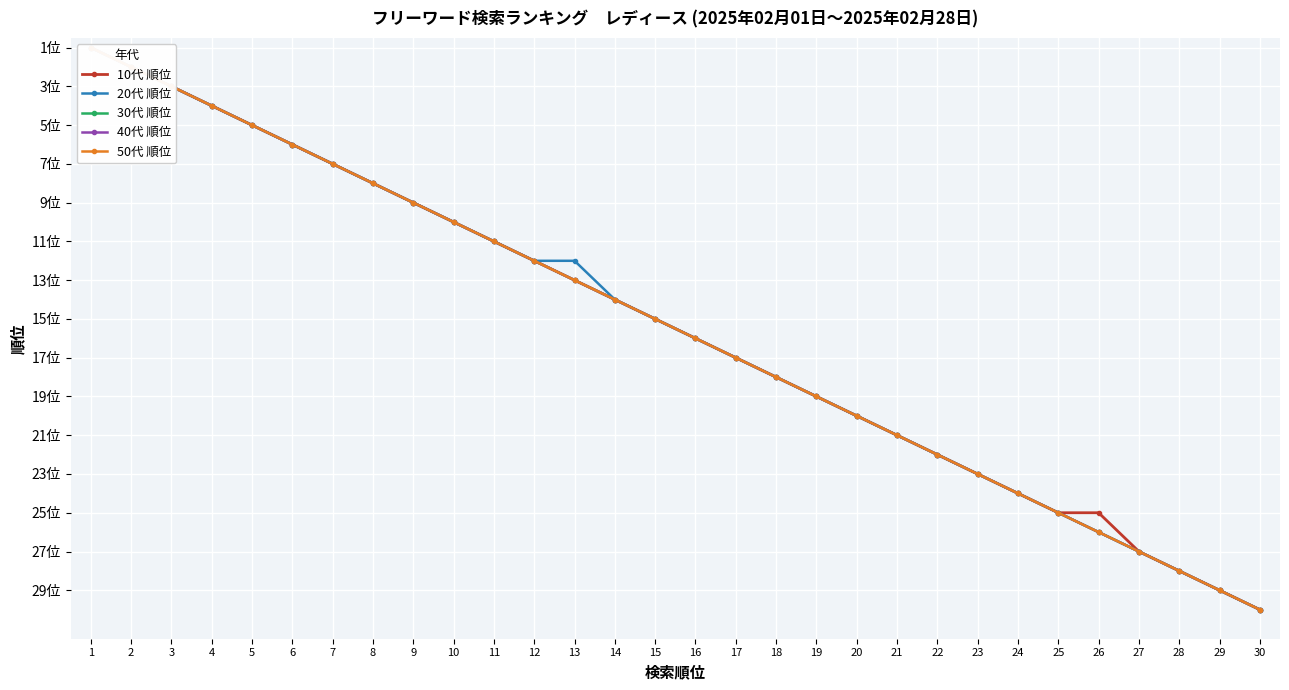

Is this an area chart (filled region under the line)?

No